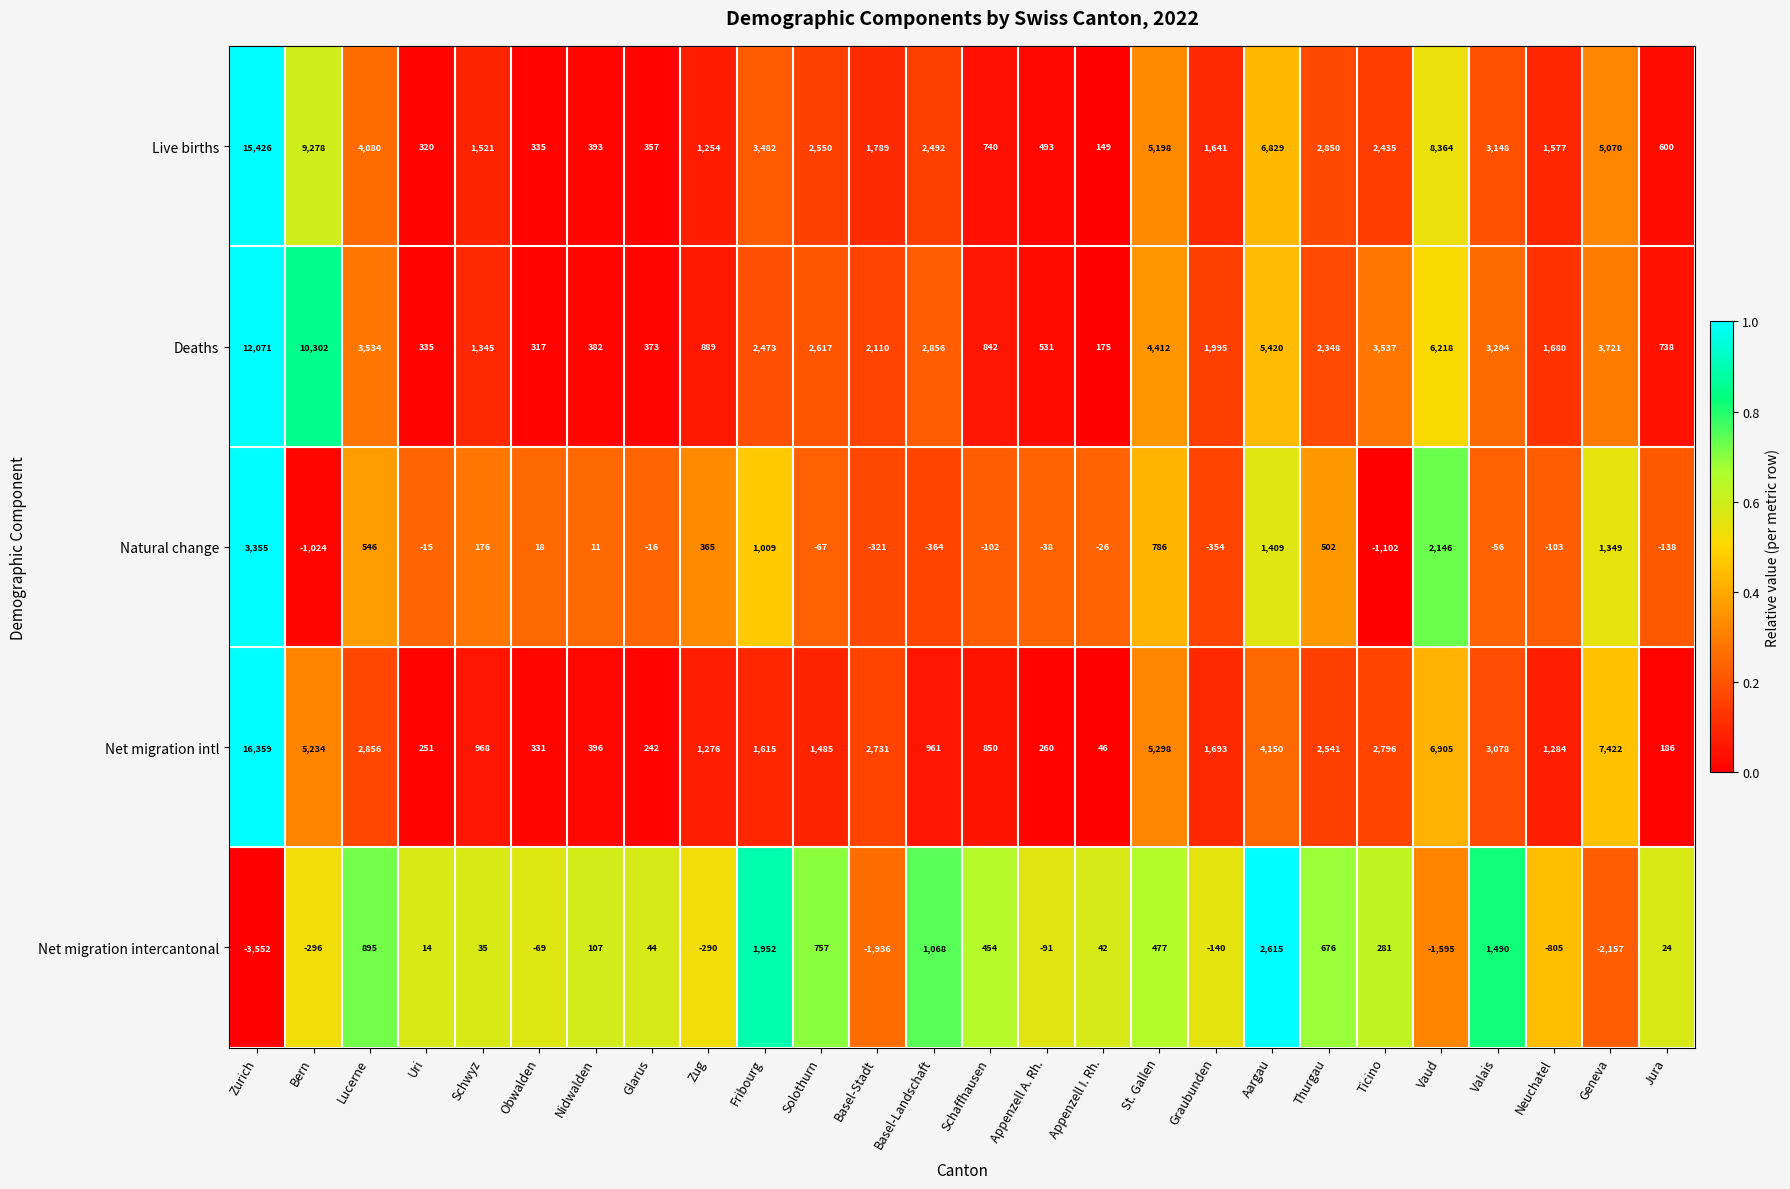

What is the average value of the Net migration intl series?

2739